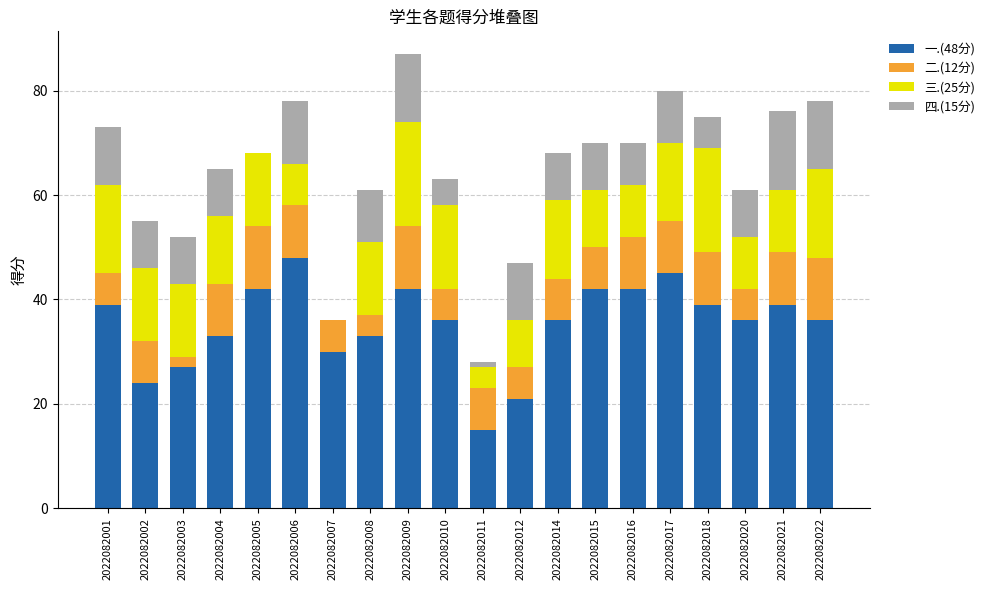

The value of 一.(48分) at 2022082004 is 15. True or false?

False